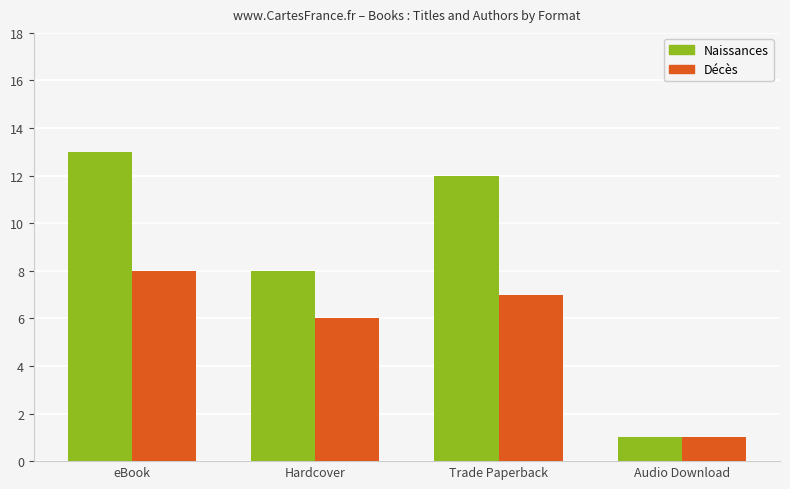

Where does the Naissances series first go above 12?

eBook